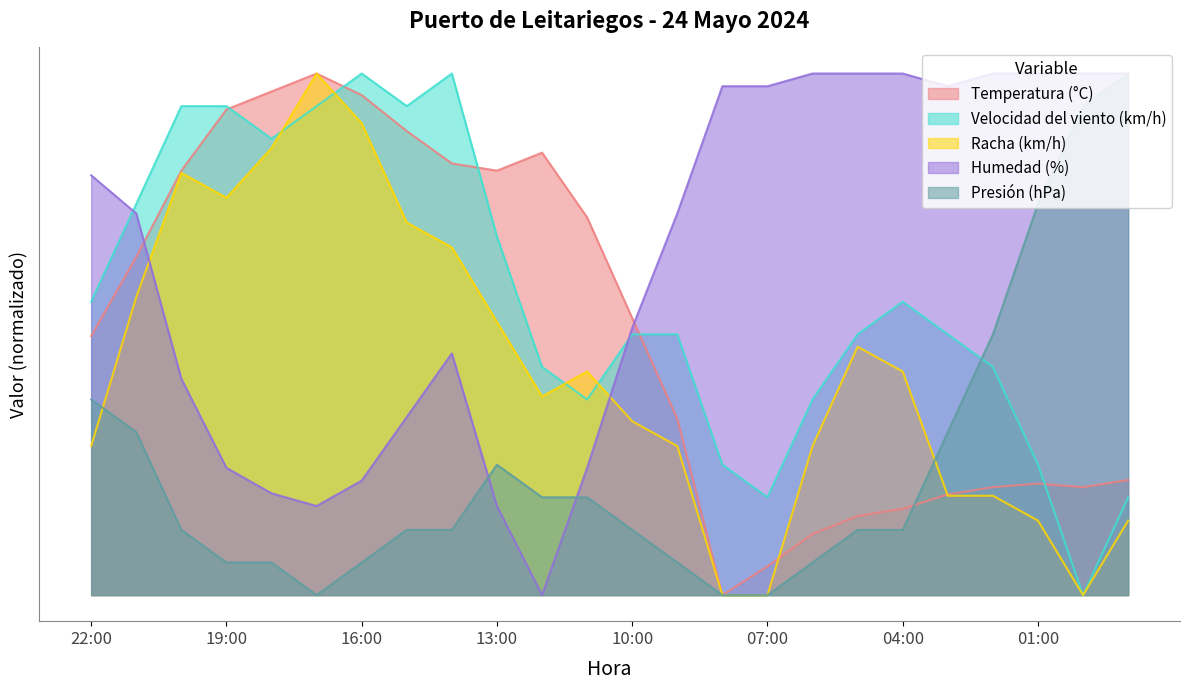

At which label is Velocidad del viento (km/h) closest to 50?

10:00